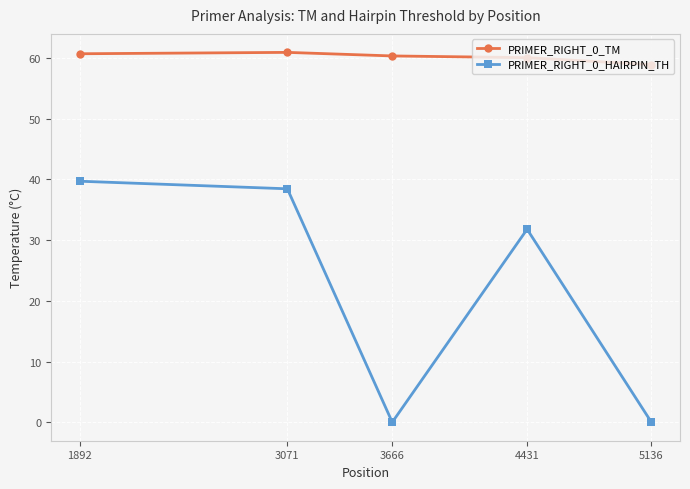

What is the highest value of the PRIMER_RIGHT_0_HAIRPIN_TH series?

39.7